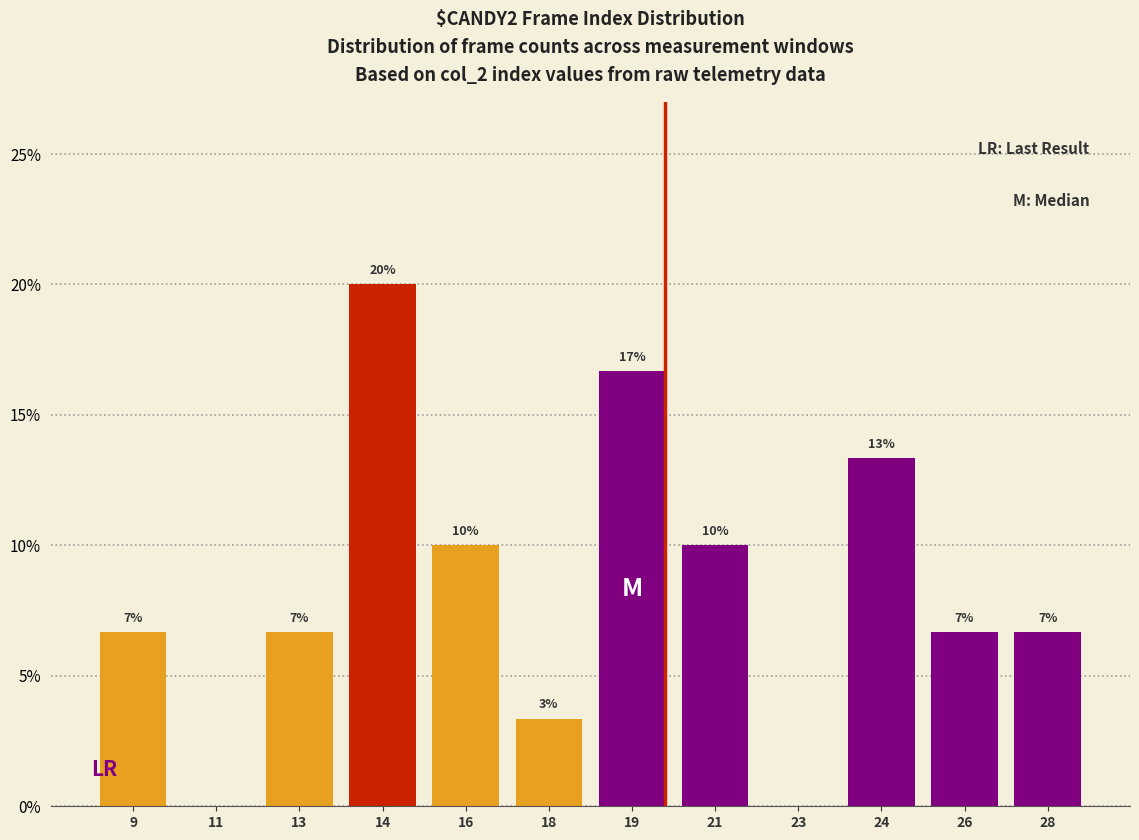

Are the bars horizontal?

No